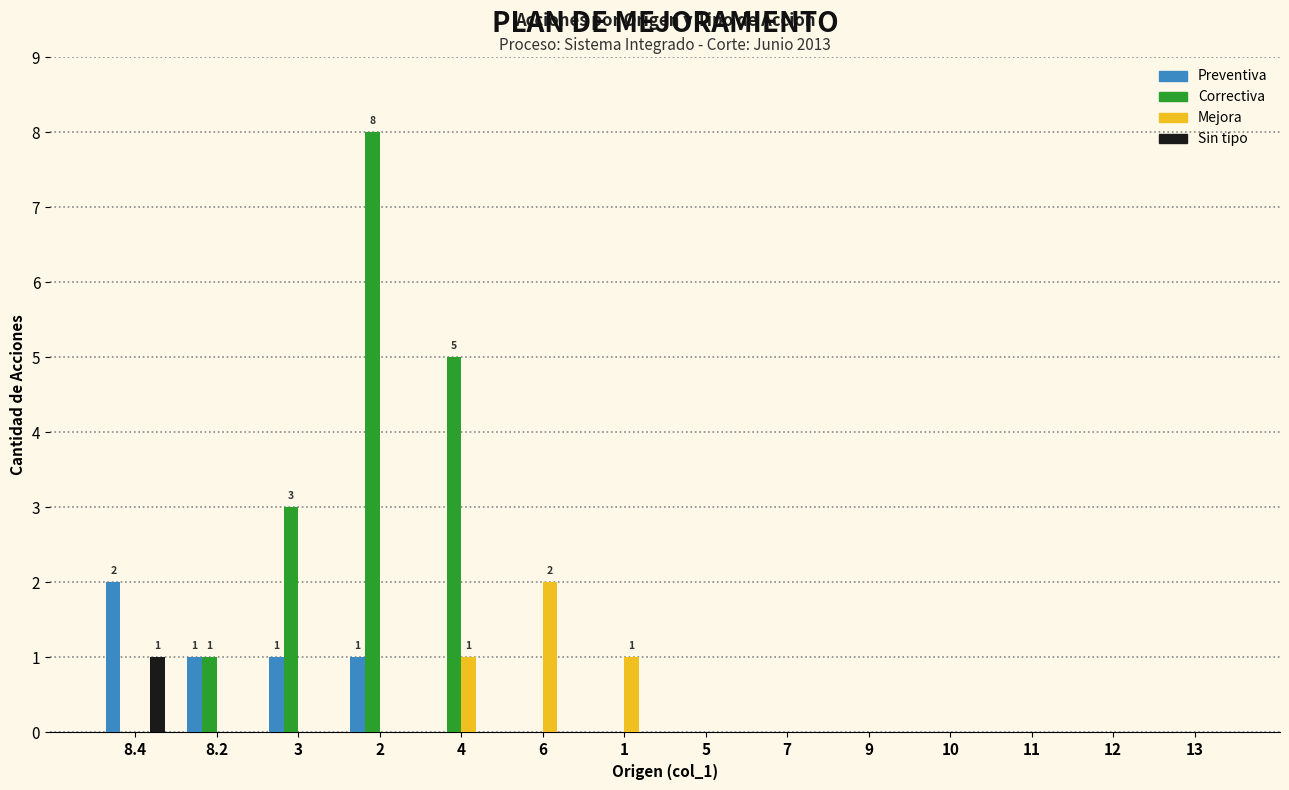

How many series are shown in this chart?

4